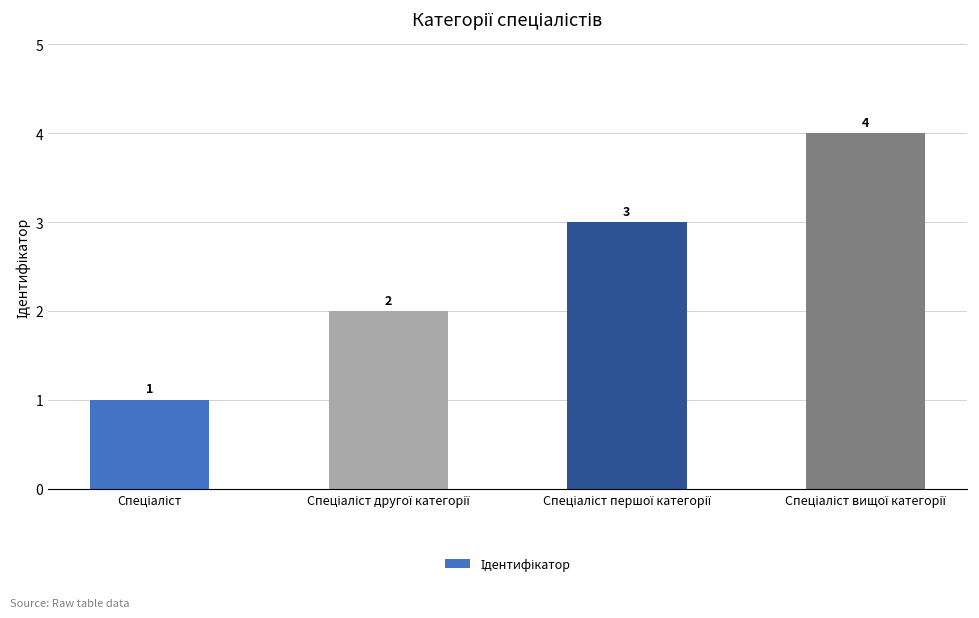

What is the value of the 1st bar from the left?

1